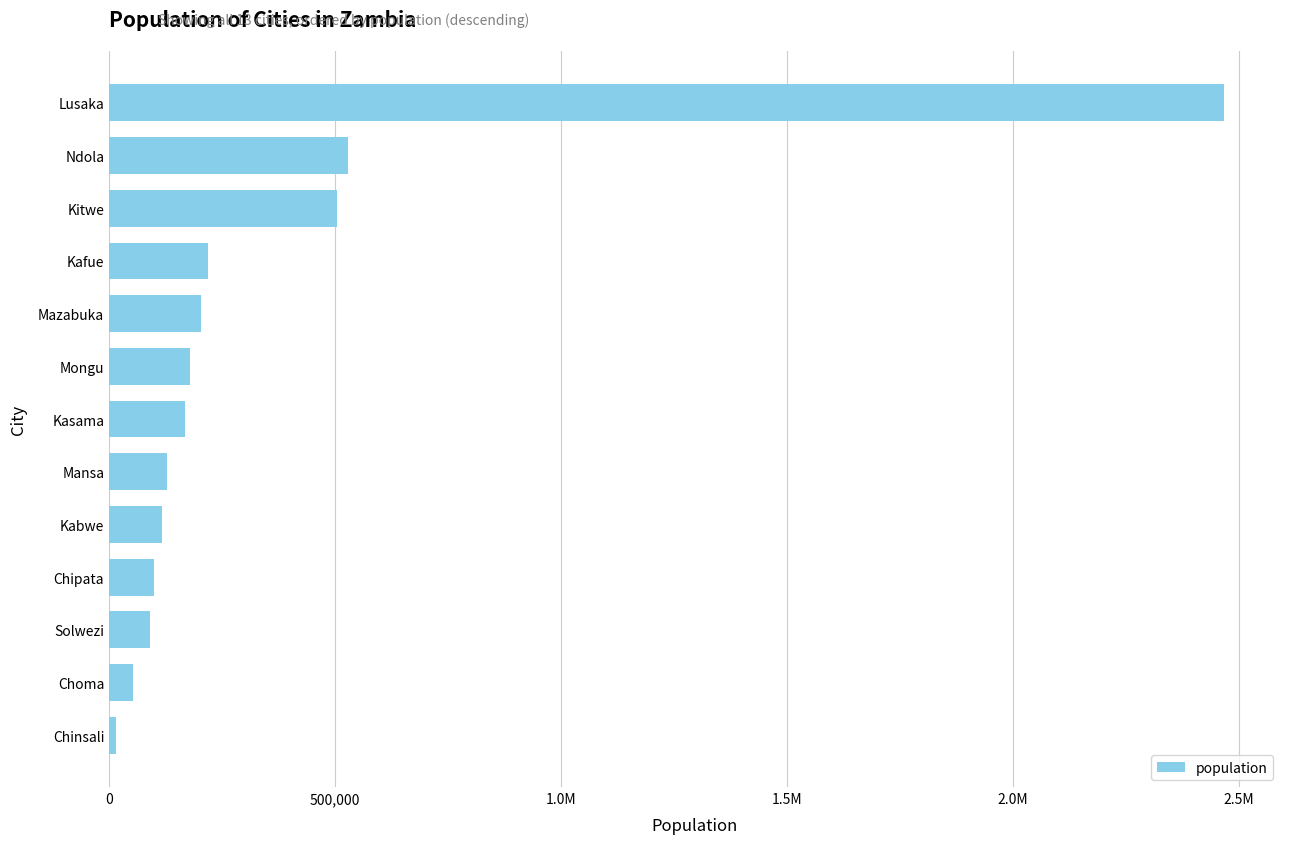

Are the bars horizontal?

Yes